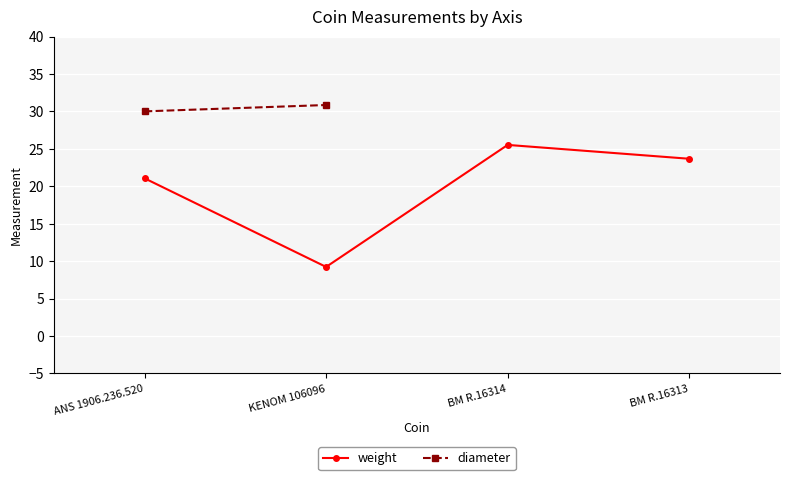

Where is diameter nearest to the value 30?

ANS 1906.236.520